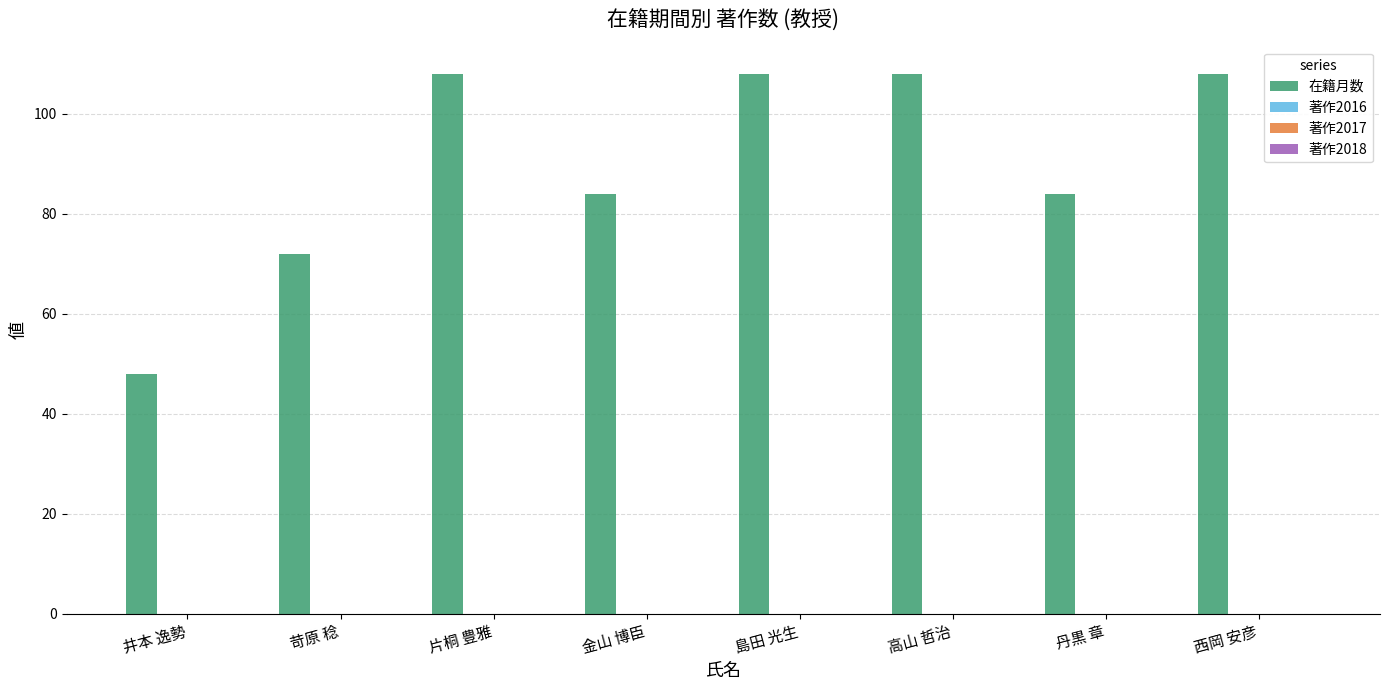

What is the minimum value shown in the chart?

48